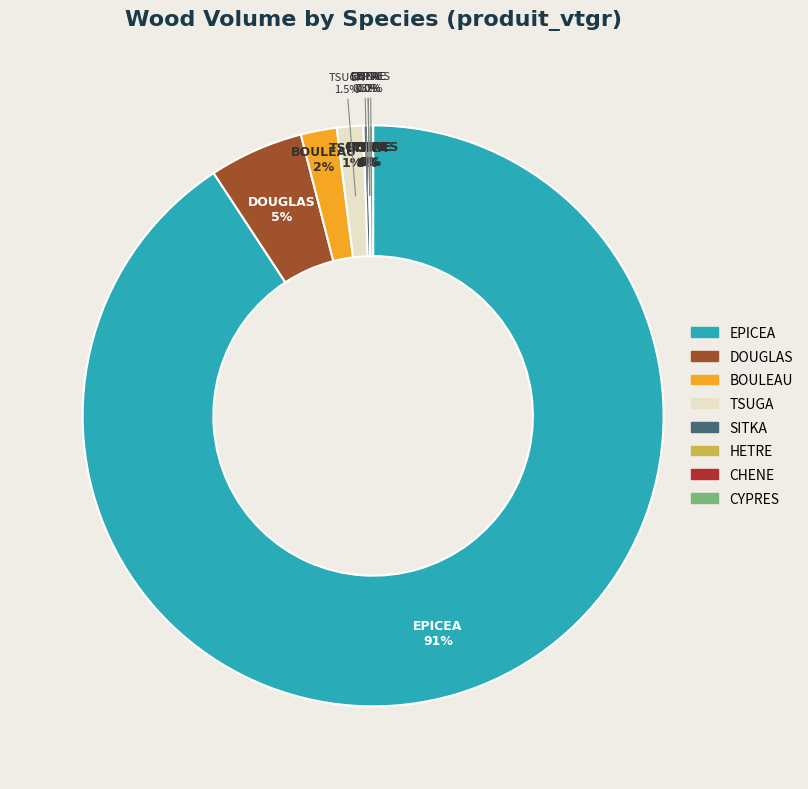

Approximately how many times larger is the value at EPICEA compared to CYPRES?

378.3